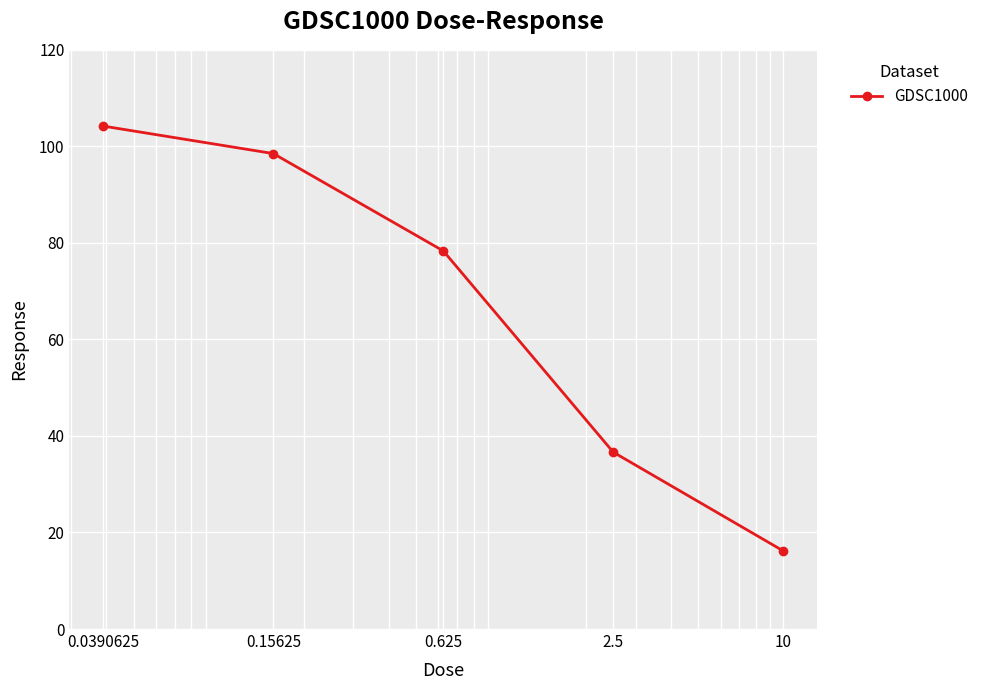

True or false: there are more than 0 points higher than both neighbors.

False